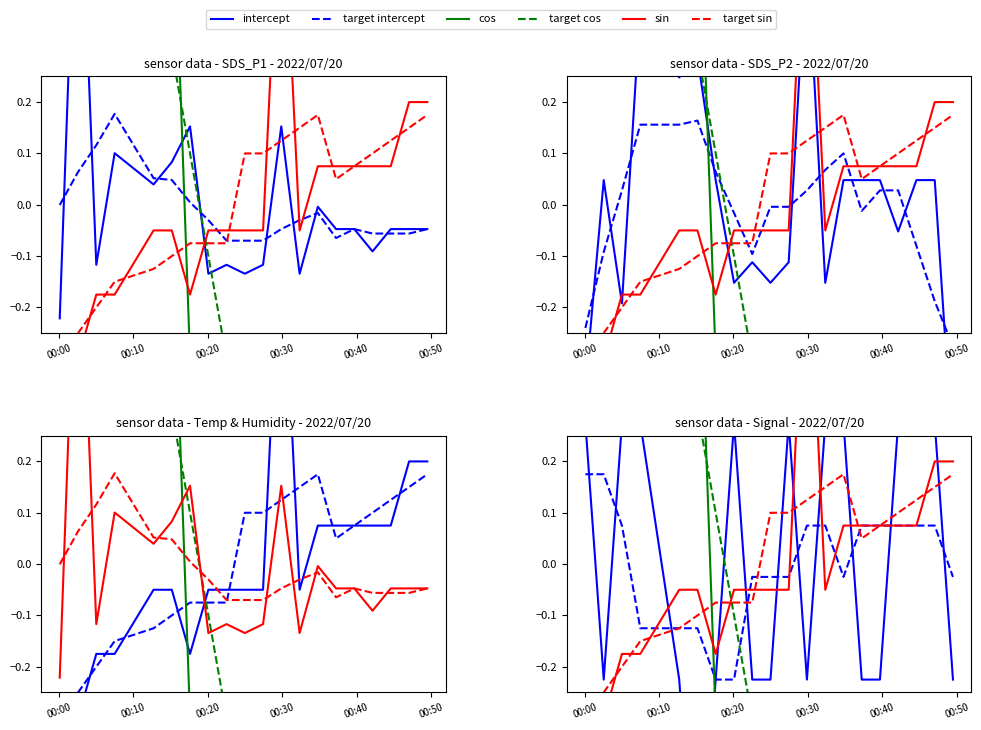

At which category is the sum across all series the highest?

00:20